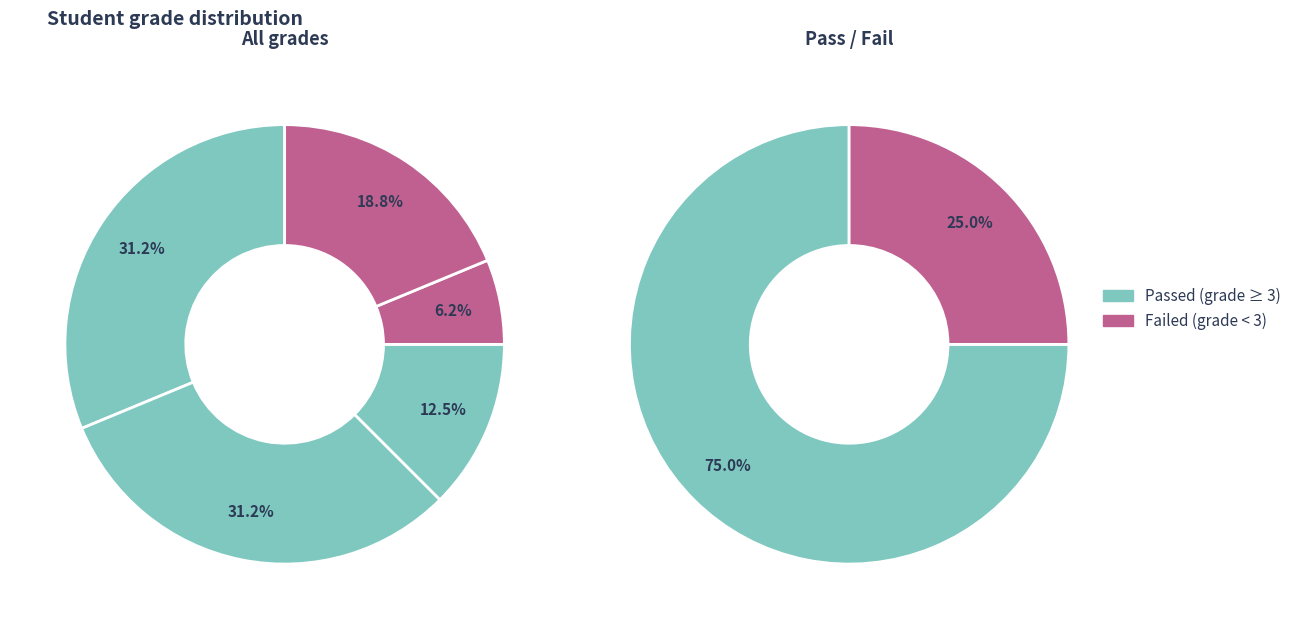

To the nearest percent, what portion does 3 represent?

12%